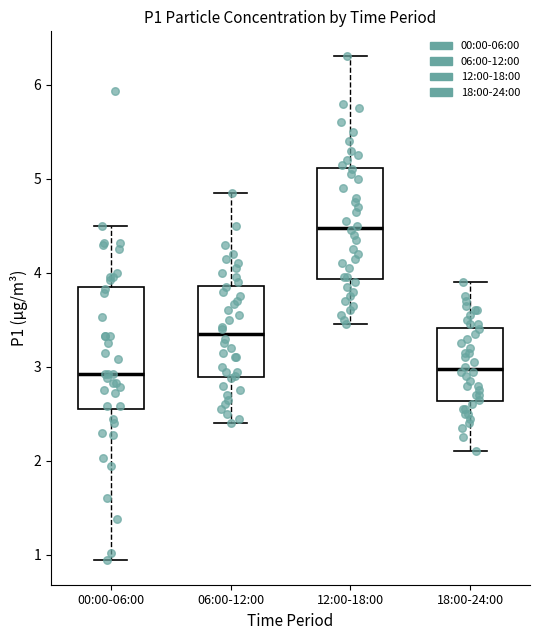

Where does the median line of the box for 12:00-18:00 sit on the y-axis? The values are not printed on the chart, so give them approximately, as read against the axis.

4.5